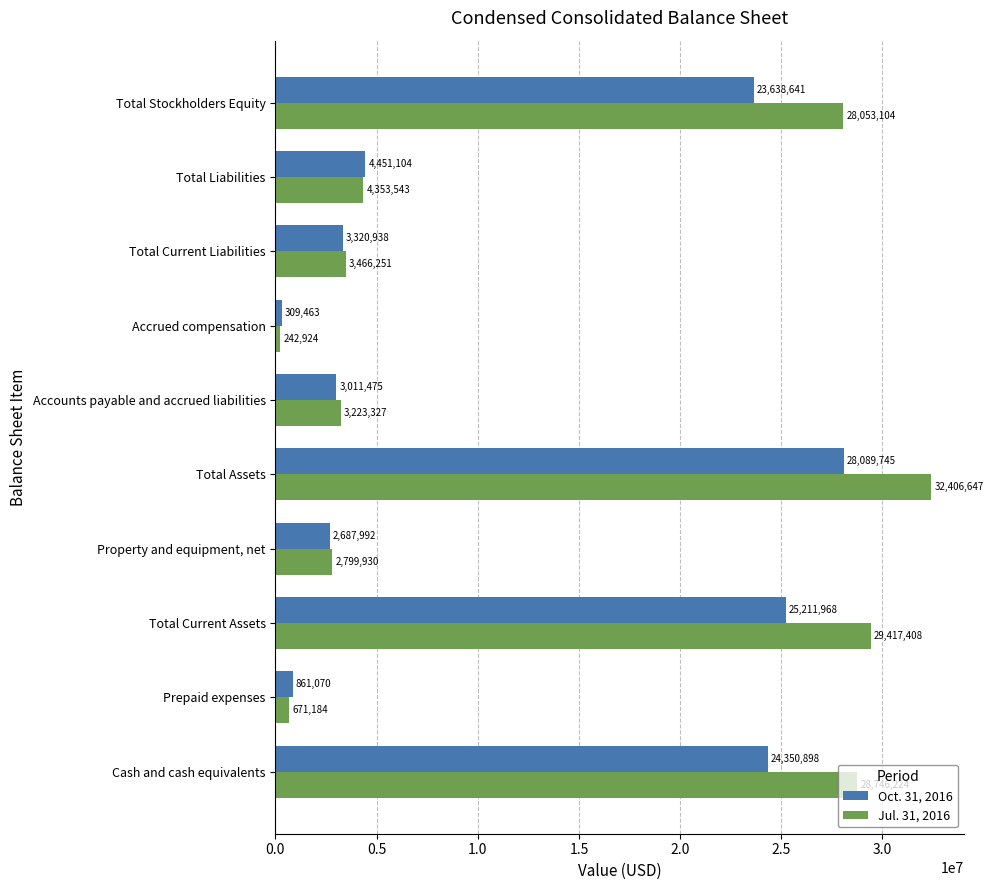

At which label does Jul. 31, 2016 reach its minimum?

Accrued compensation